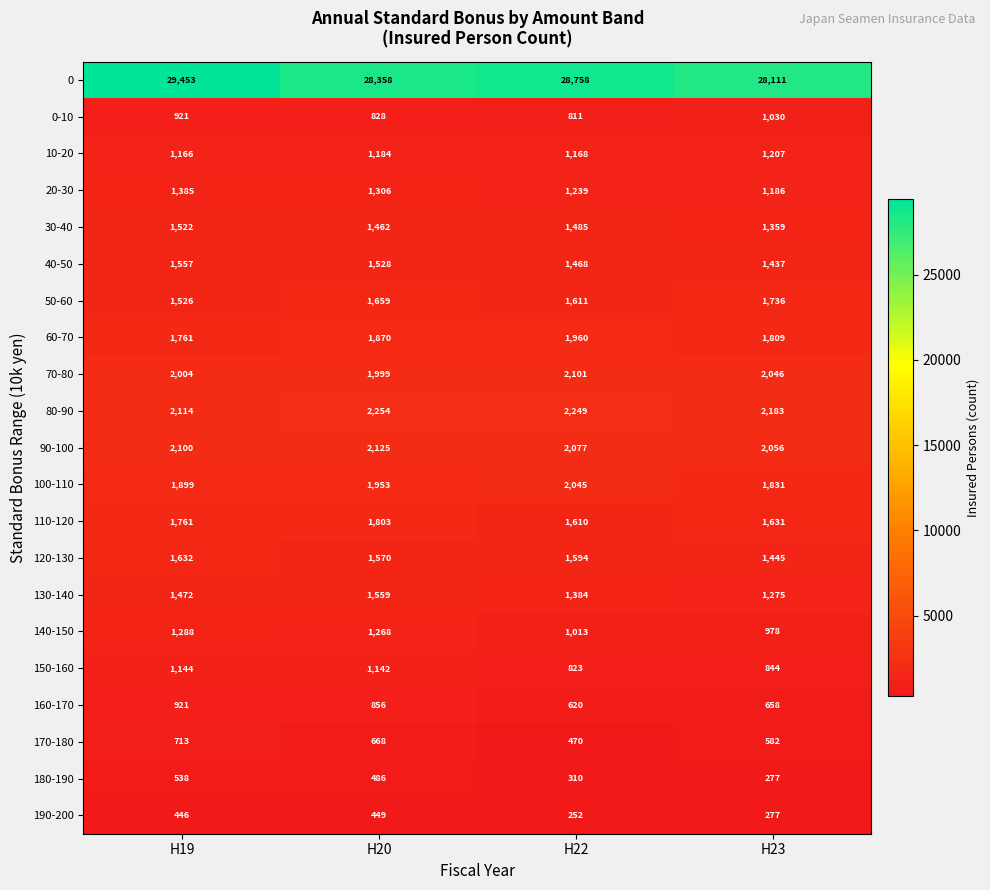

List the series in order of their peak value, highest first.

0, 80-90, 90-100, 70-80, 100-110, 60-70, 110-120, 50-60, 120-130, 130-140, 40-50, 30-40, 20-30, 140-150, 10-20, 150-160, 0-10, 160-170, 170-180, 180-190, 190-200